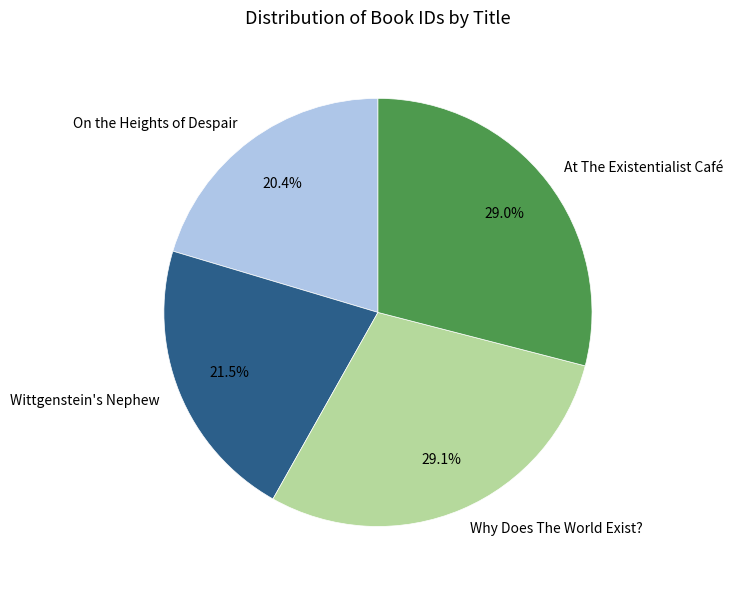

Is there any slice that represents more than half of the pie?

No